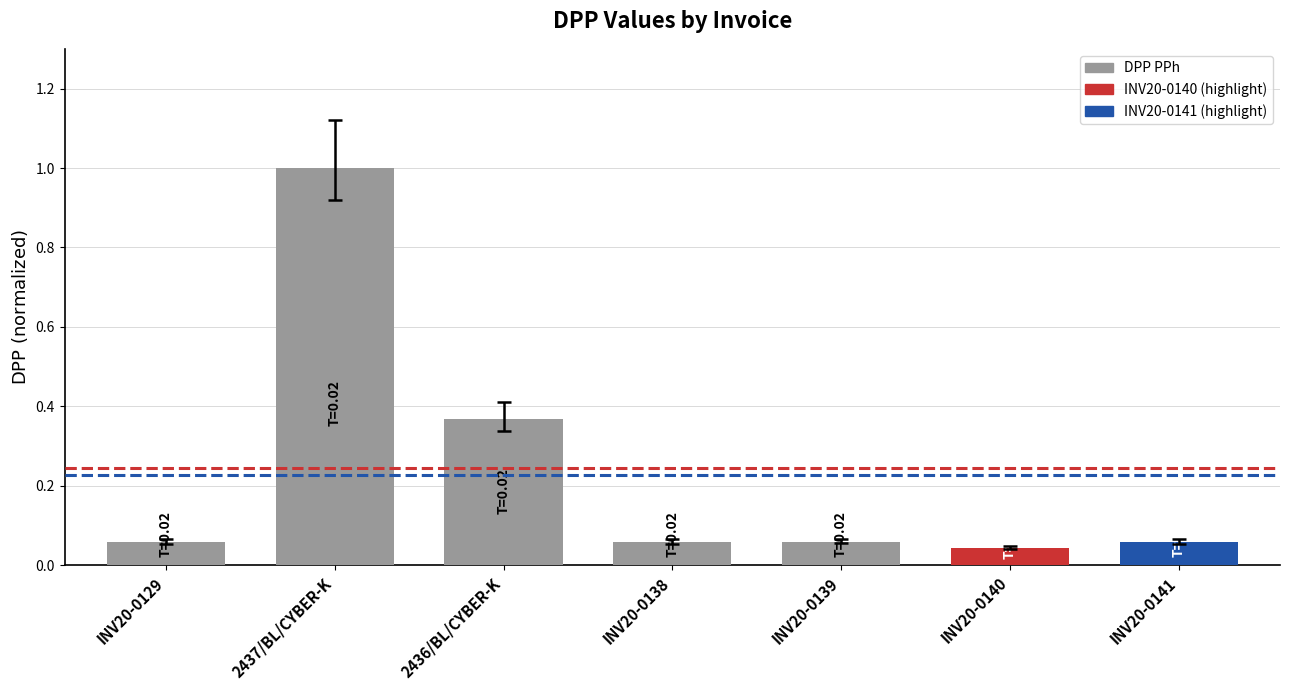

Is it true that the value at INV20-0139 is 0.0?

False